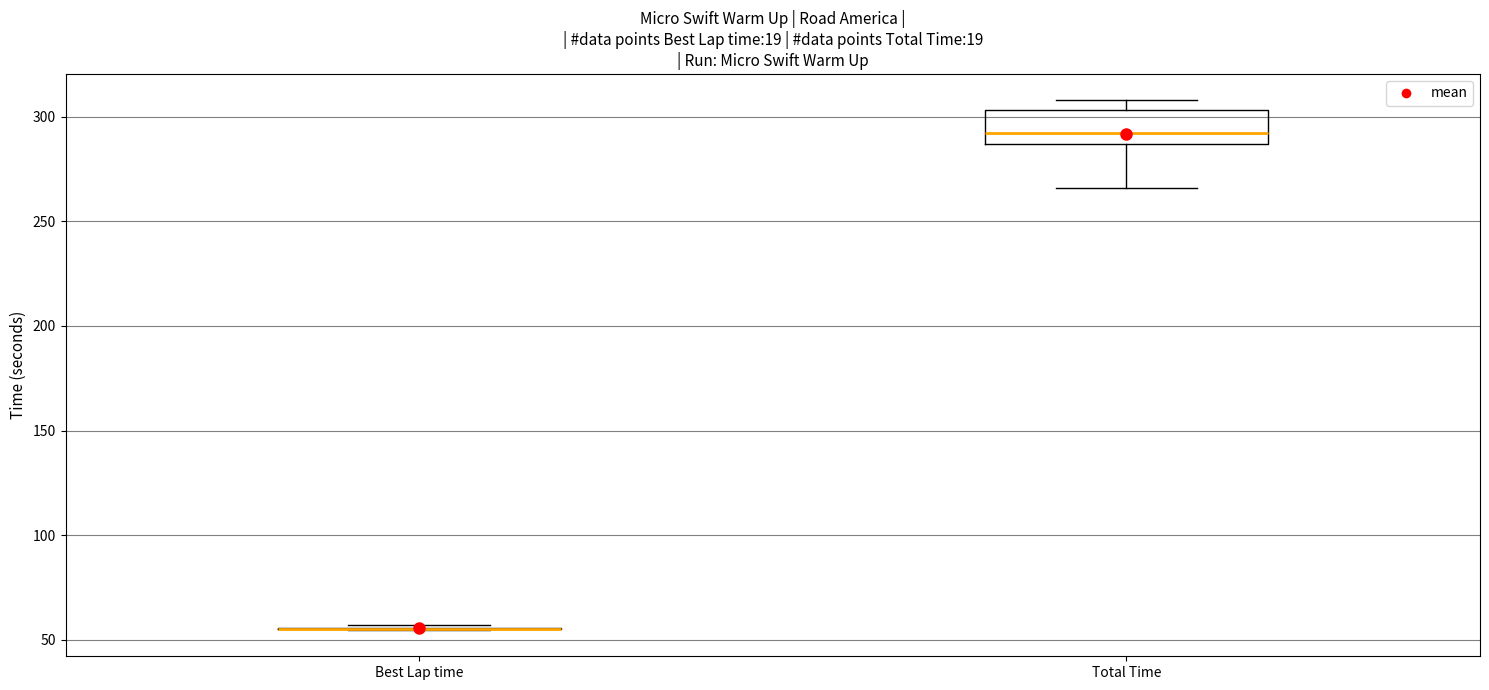

Which box is the tallest, from its lower edge to its upper edge?

Total Time